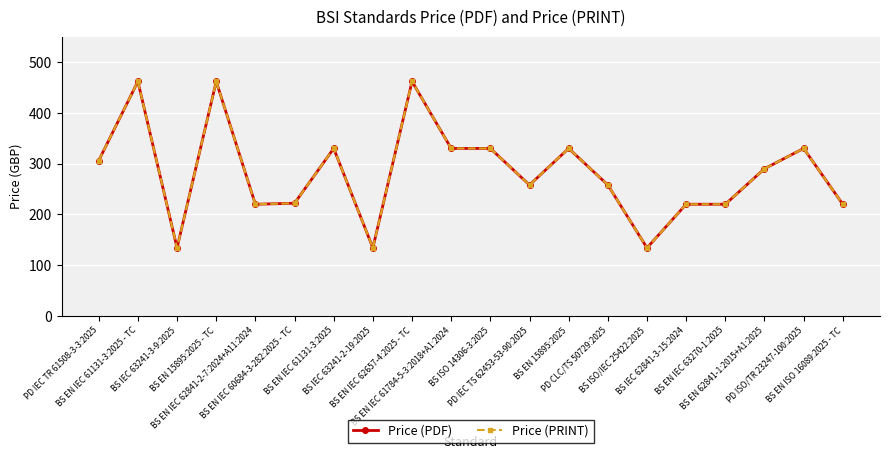

Is this an area chart (filled region under the line)?

No